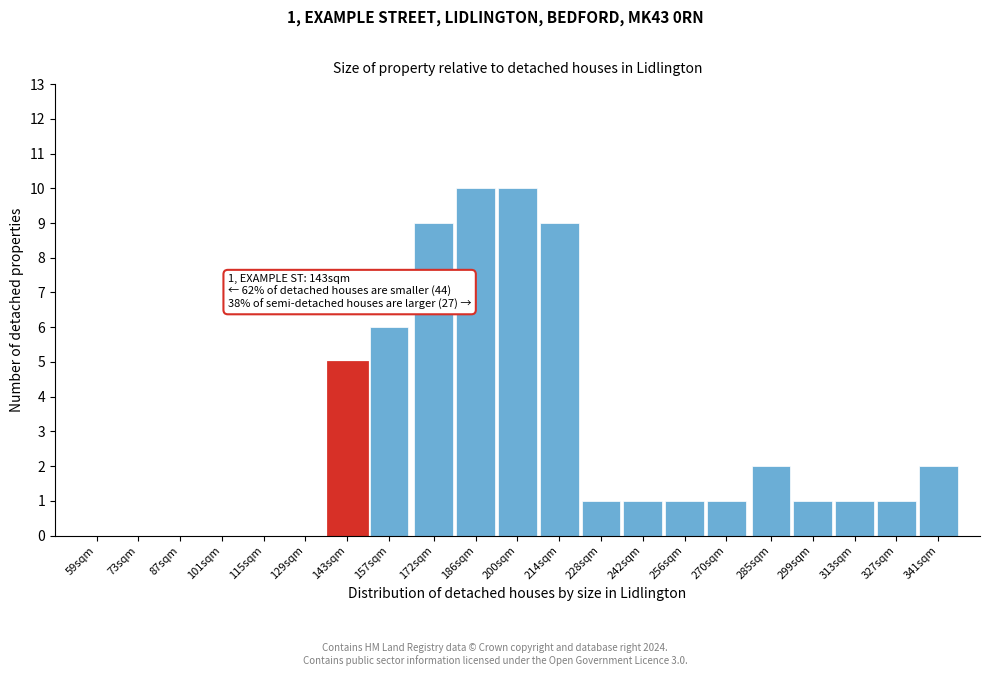

Reading left to right, extract all data points from this chart.

59sqm=0	73sqm=0	87sqm=0	101sqm=0	115sqm=0	129sqm=0	143sqm=5	157sqm=6	172sqm=9	186sqm=10	200sqm=10	214sqm=9	228sqm=1	242sqm=1	256sqm=1	270sqm=1	285sqm=2	299sqm=1	313sqm=1	327sqm=1	341sqm=2